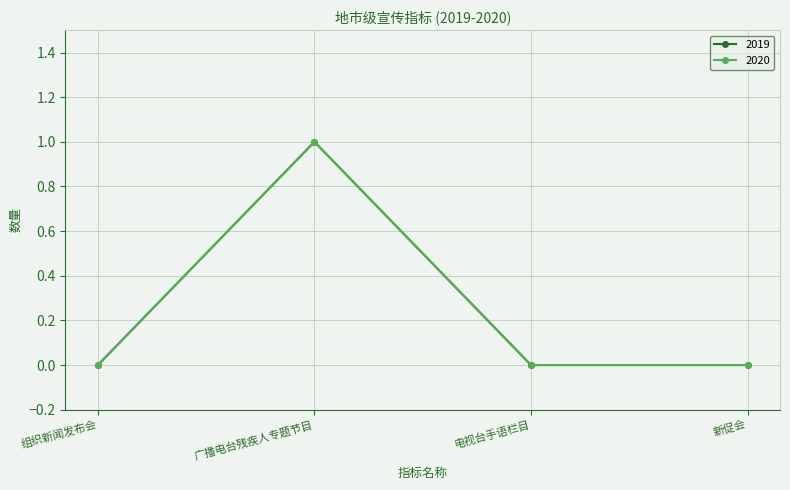

Rank the series by their maximum value, from lowest to highest.

2019, 2020